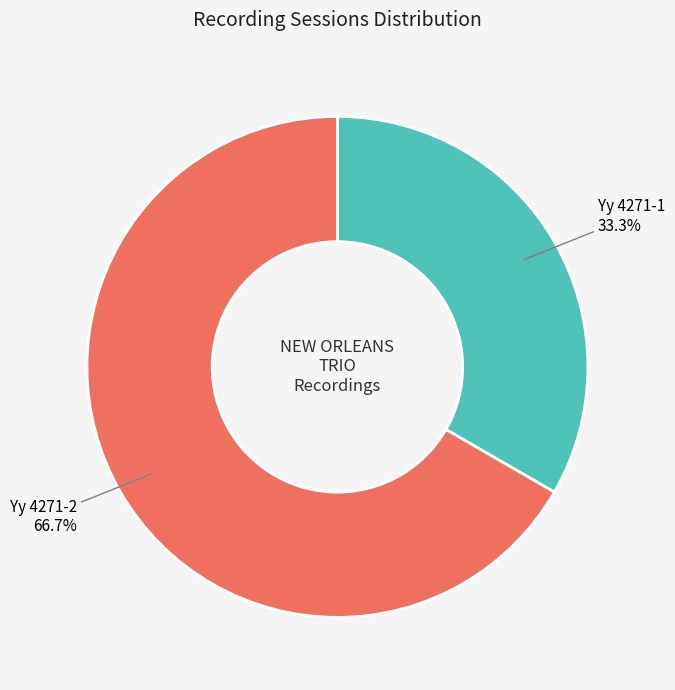

Does any single category account for the majority?

Yes